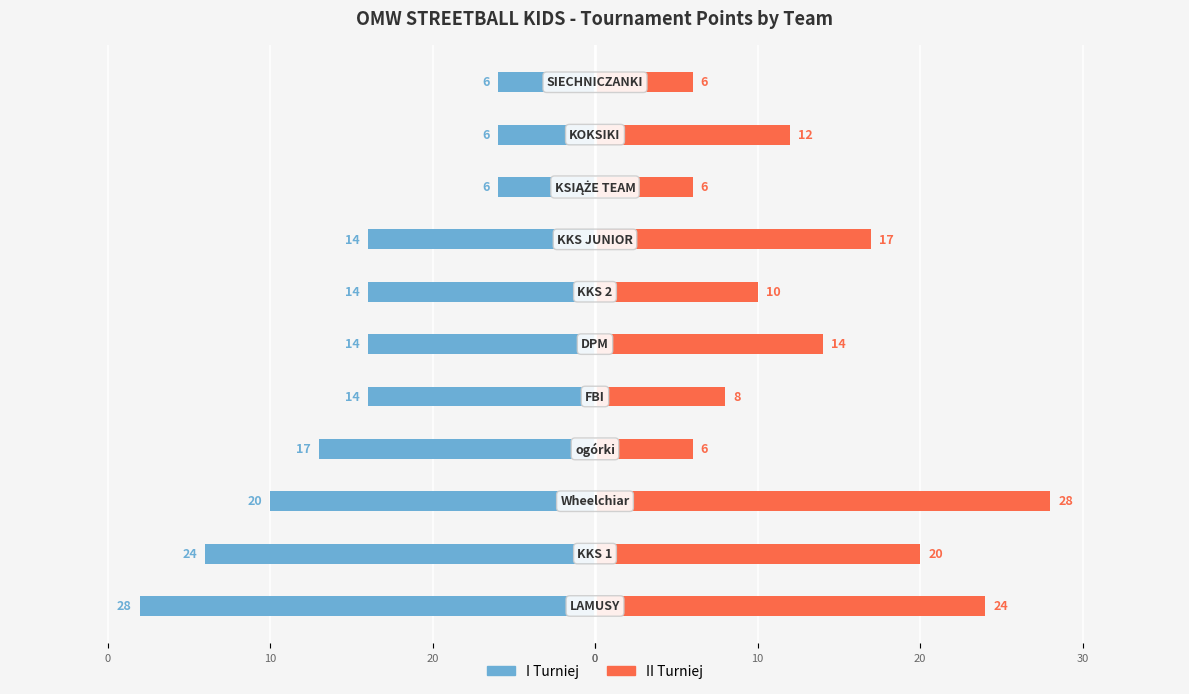

What is the difference between the maximum and minimum values in the II Turniej series?

22